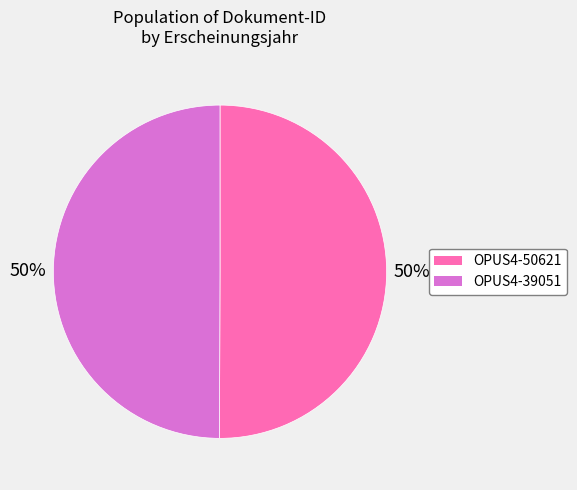

Do OPUS4-50621 and OPUS4-39051 together represent more than half of the pie?

Yes